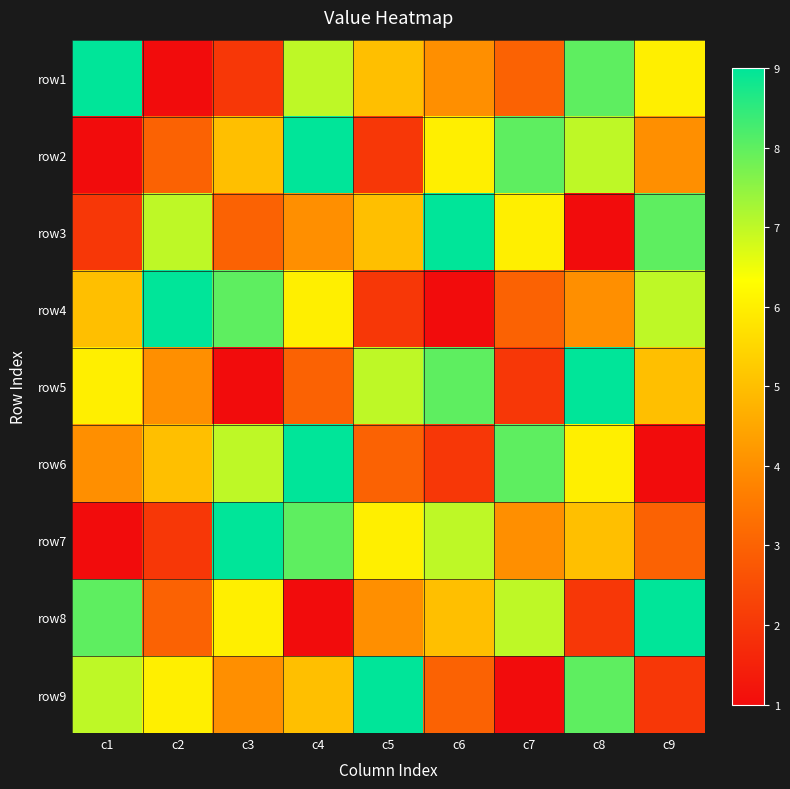

At c9, list the series in order from smallest to largest.

row6, row9, row7, row2, row5, row1, row4, row3, row8